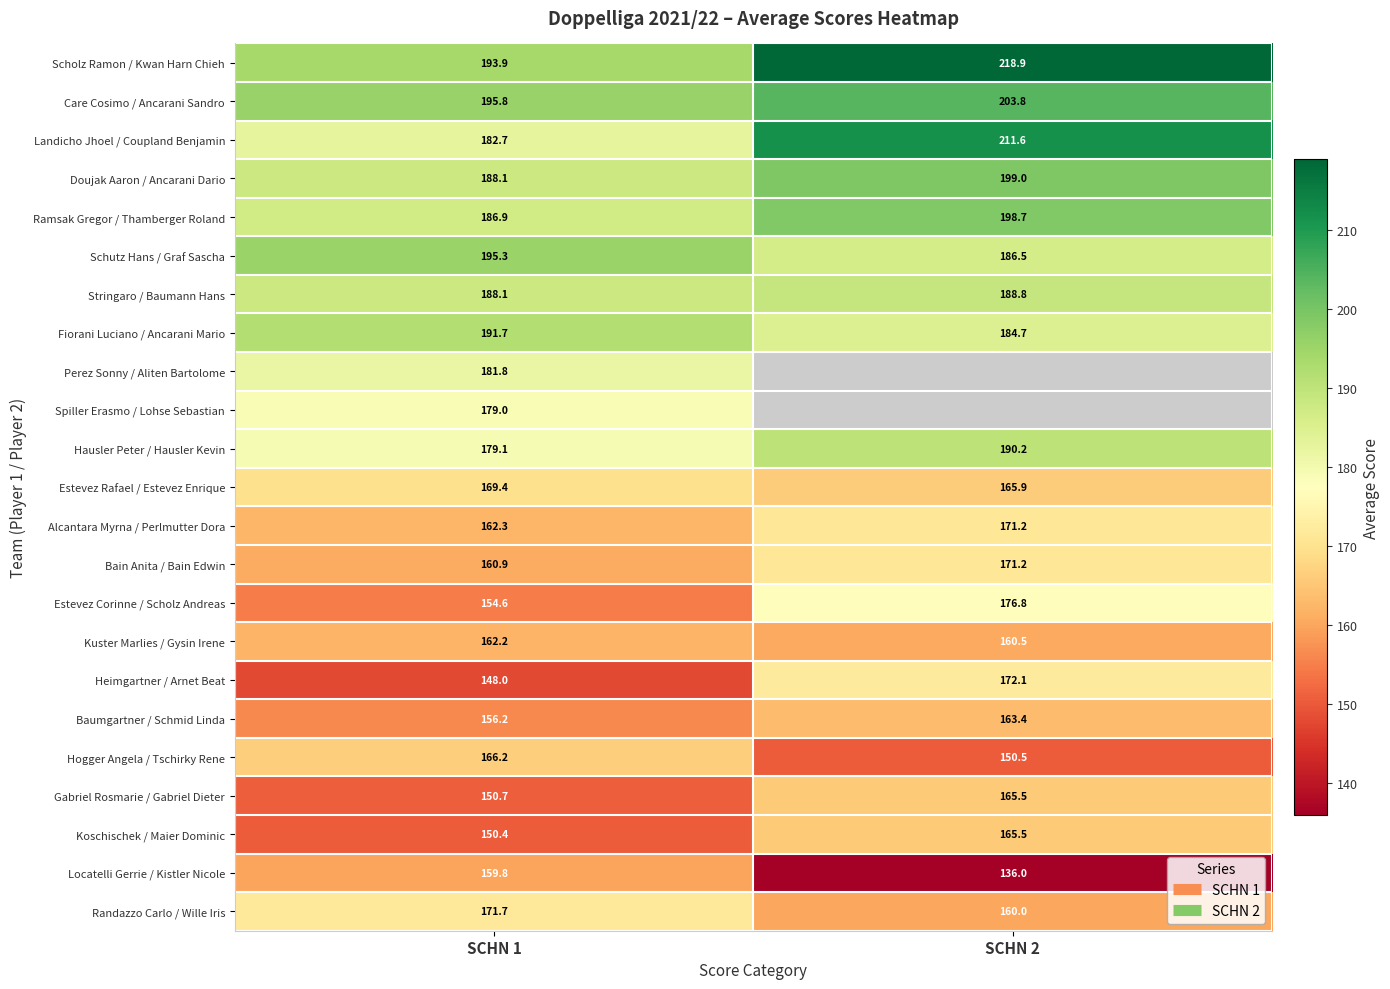

Is it true that Kuster Marlies / Gysin Irene equals 160.5 at SCHN 2?

True